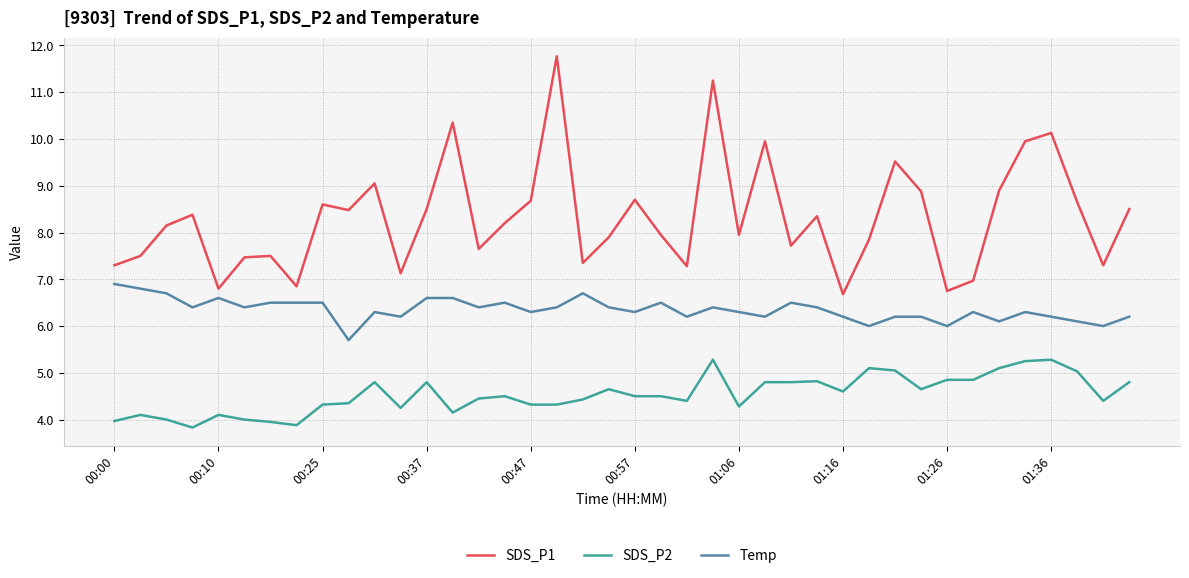

True or false: SDS_P2 and Temp cross at least once.

False